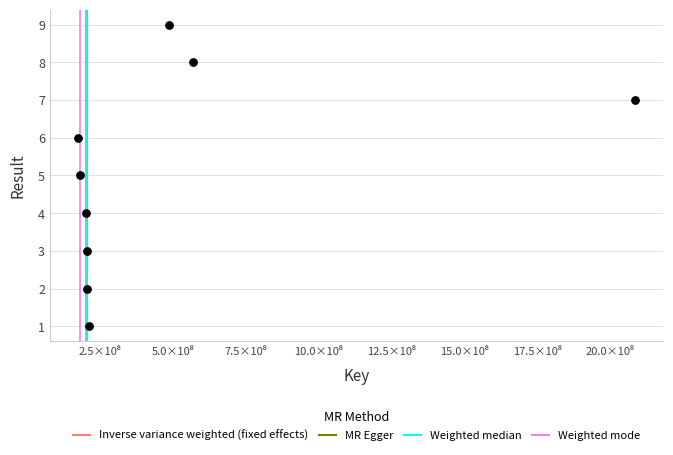

What is the range of Y values (max minus min)?

8